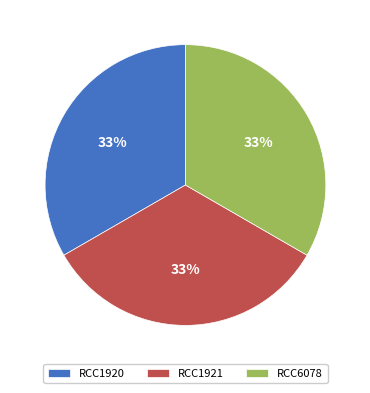

What is the ratio of the value at RCC1921 to the value at RCC1920?

1.0